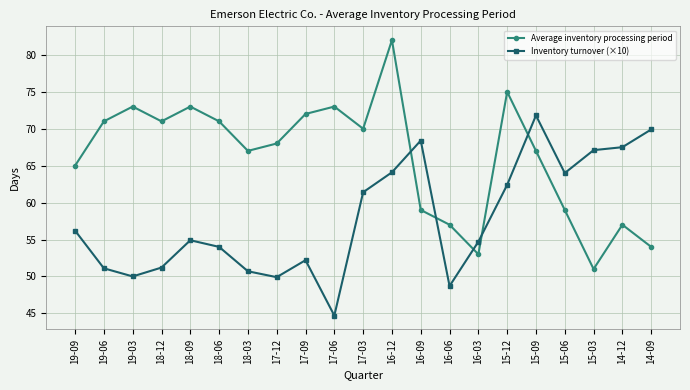

What is the label of the 8th point from the right?

16-06